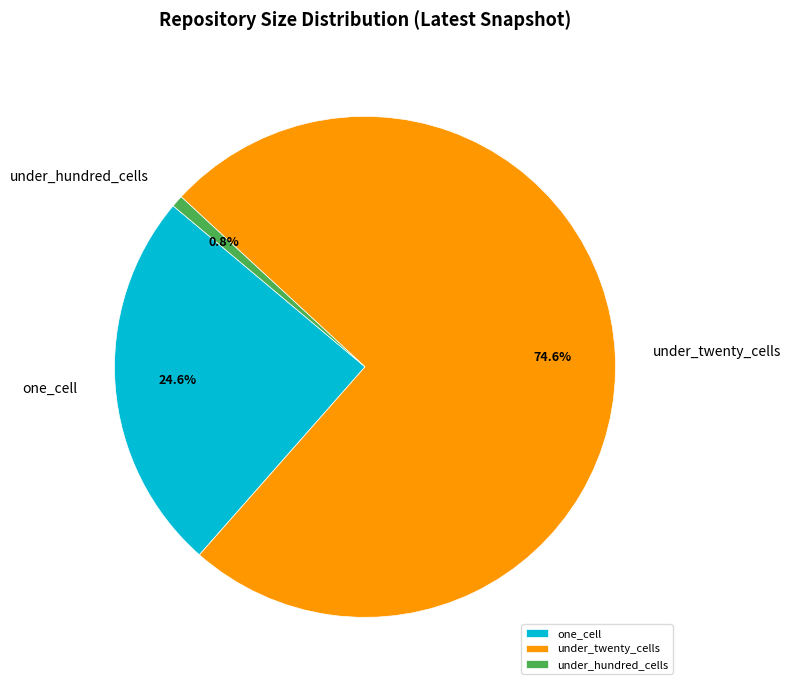

To the nearest percent, what percentage of the pie is under_hundred_cells?

1%